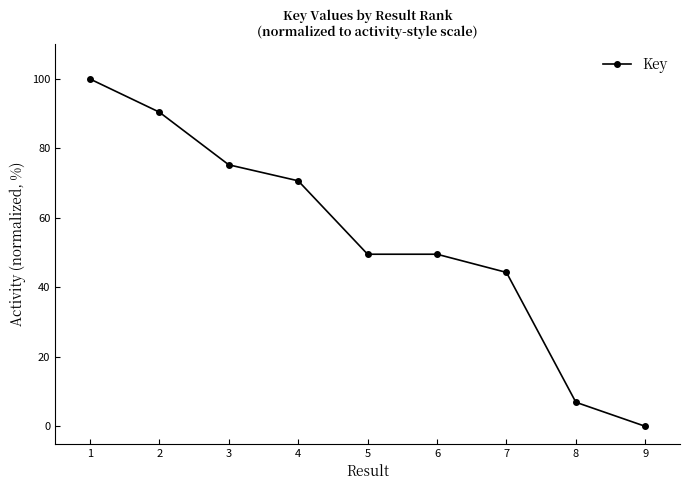

Count the number of values greater than 49.

6